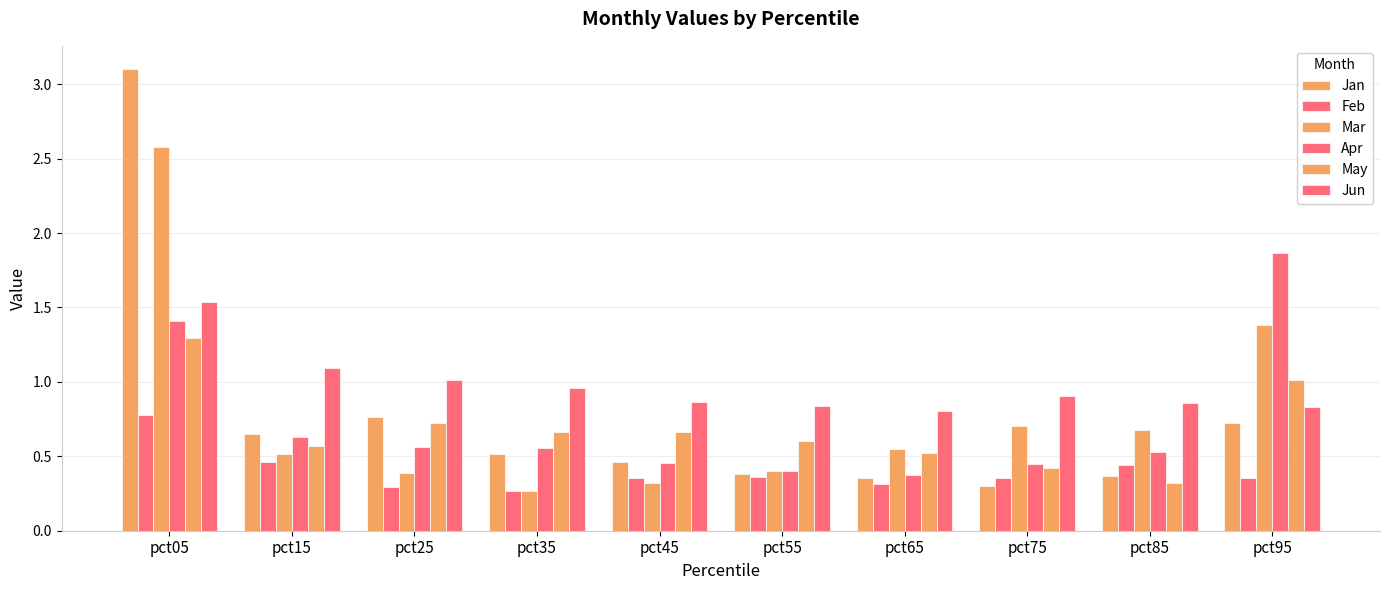

Does the chart contain stacked bars?

No